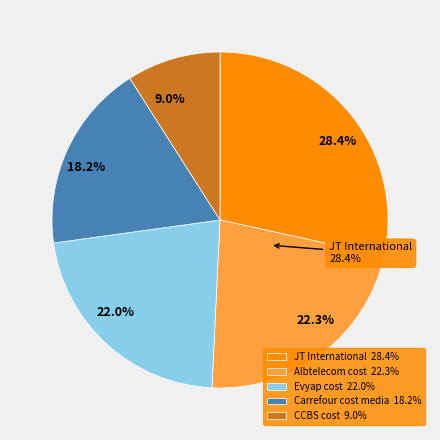

What is the largest slice in the pie chart?

JT International